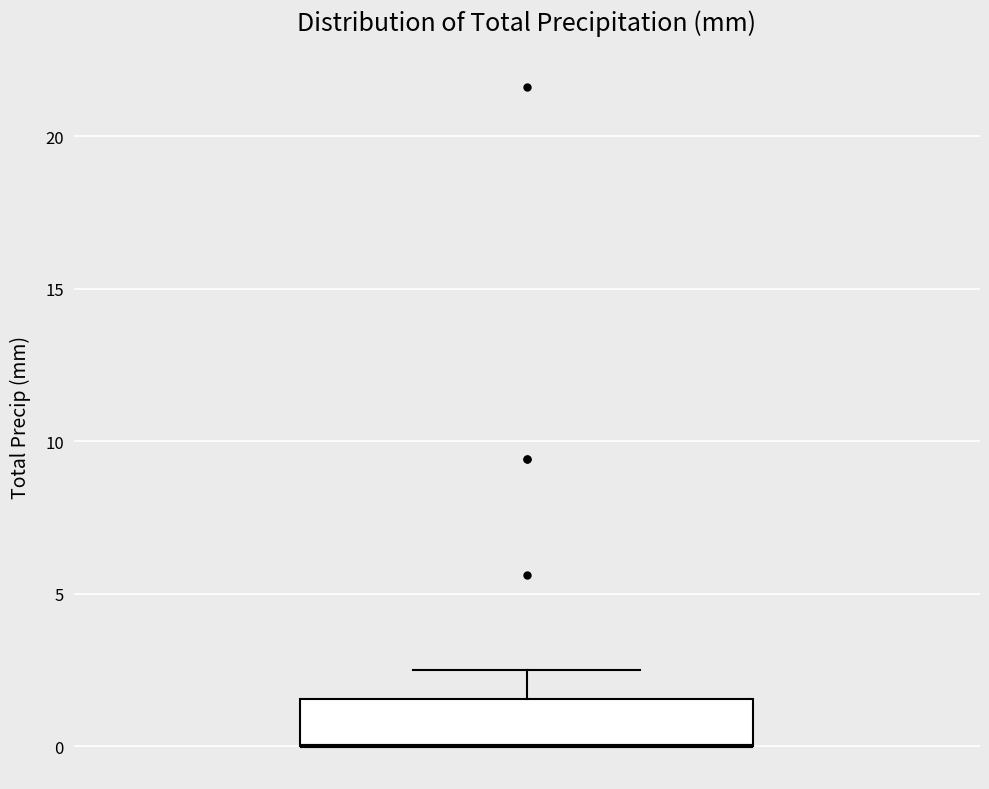

Read this box plot against the y-axis: the position of the median line, the range covered by the box, and the ends of both whiskers. The values are not printed on the chart, so give them approximately, as read against the axis.

median 0.0 (drawn on the box's lower edge), box 0.0 to 1.5, whiskers 0.0 to 2.5